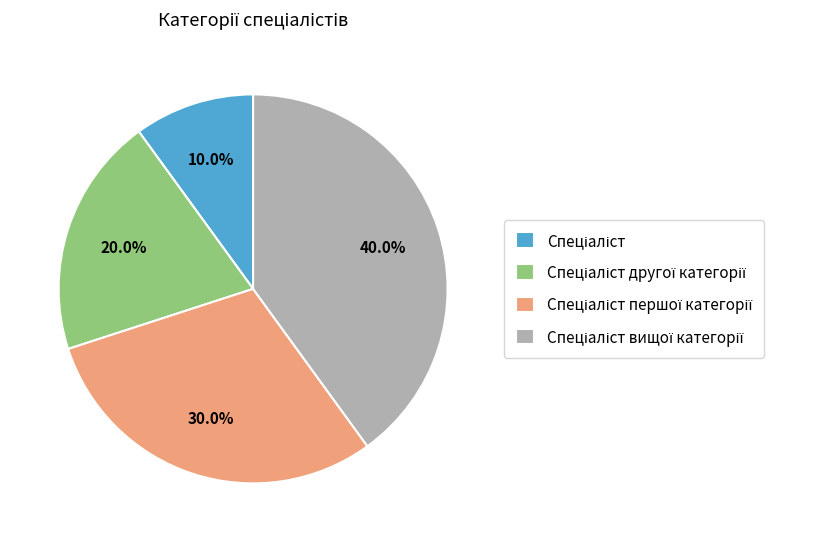

Is there any slice that represents more than half of the pie?

No